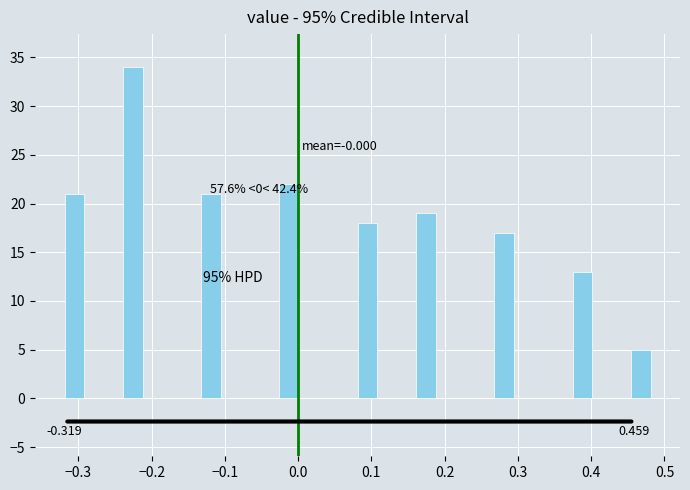

Read against the x-axis, roughly where is the centre of the tallest bar?

-0.23